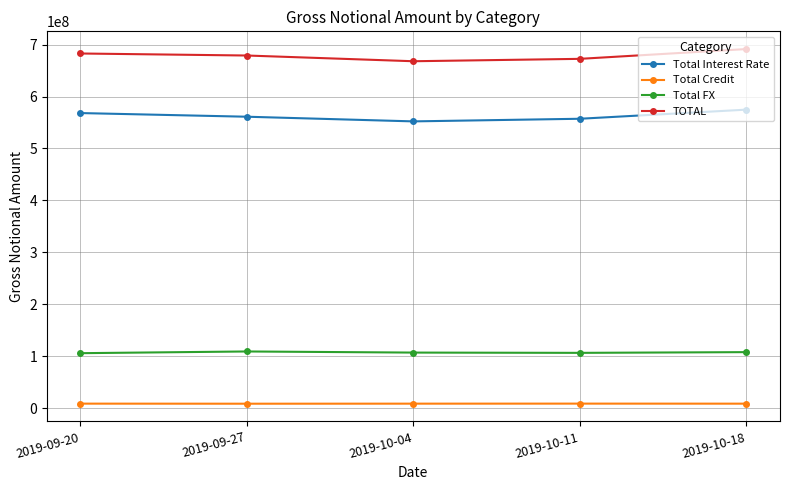

True or false: Total Credit has more than 2 interior local peaks.

False